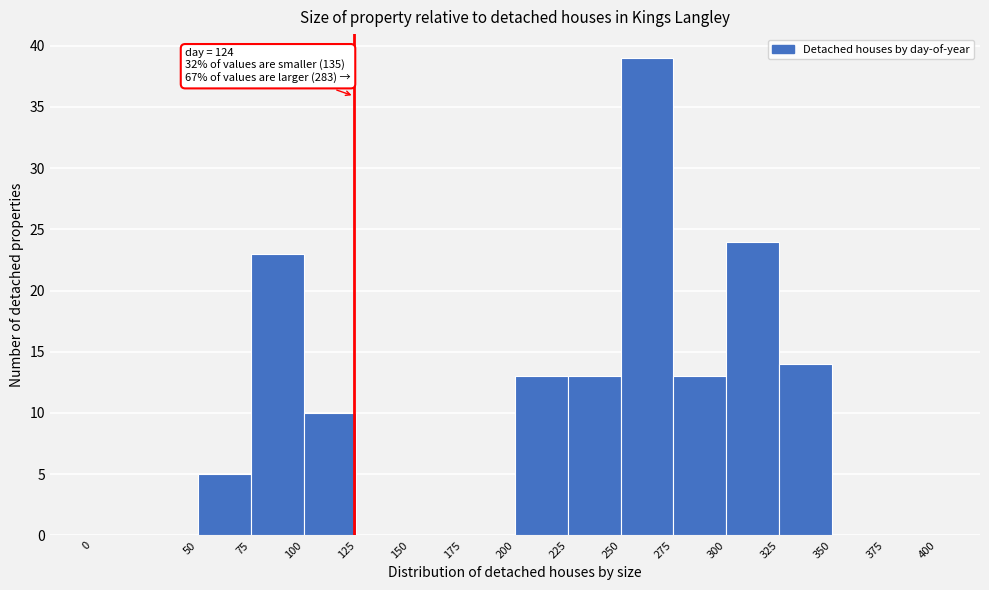

Which range on the x-axis has the tallest bar?

250 to 275